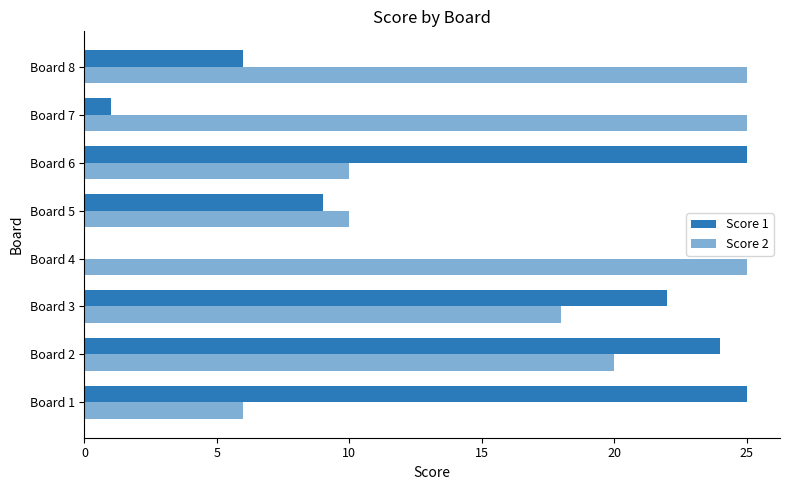

Reading left to right, extract all data points from this chart.

Score 1: 25	24	22	0	9	25	1	6
Score 2: 6	20	18	25	10	10	25	25